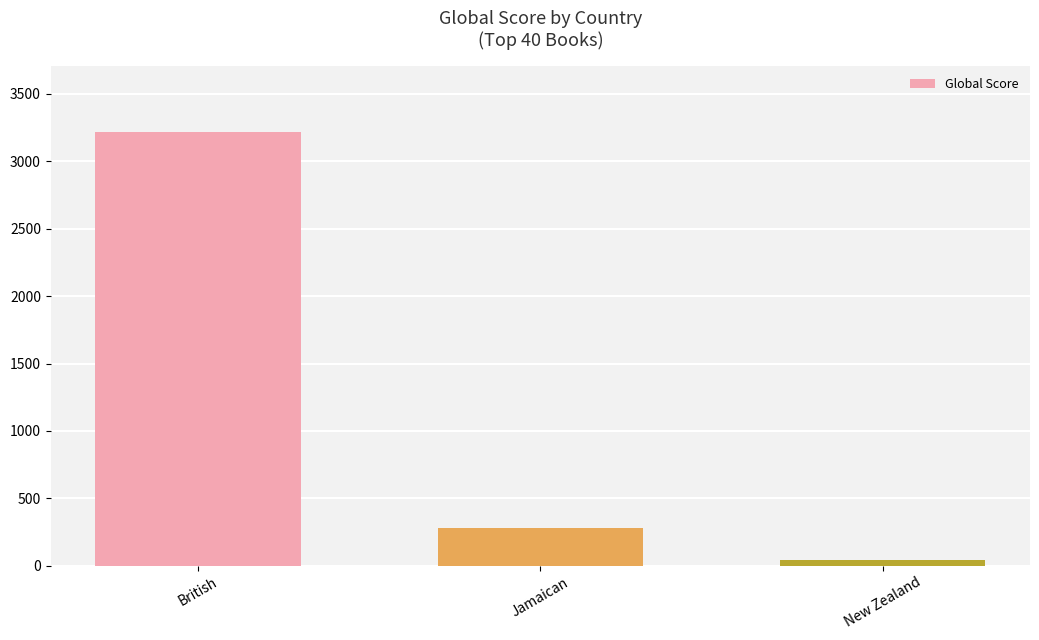

What is the label of the 3rd bar from the left?

New Zealand